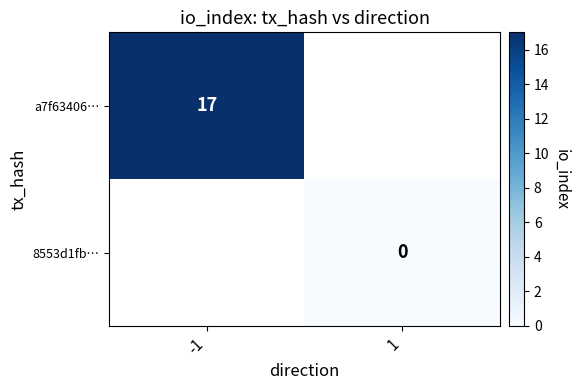

The a7f63406… series shows 17 at -1. True or false?

True